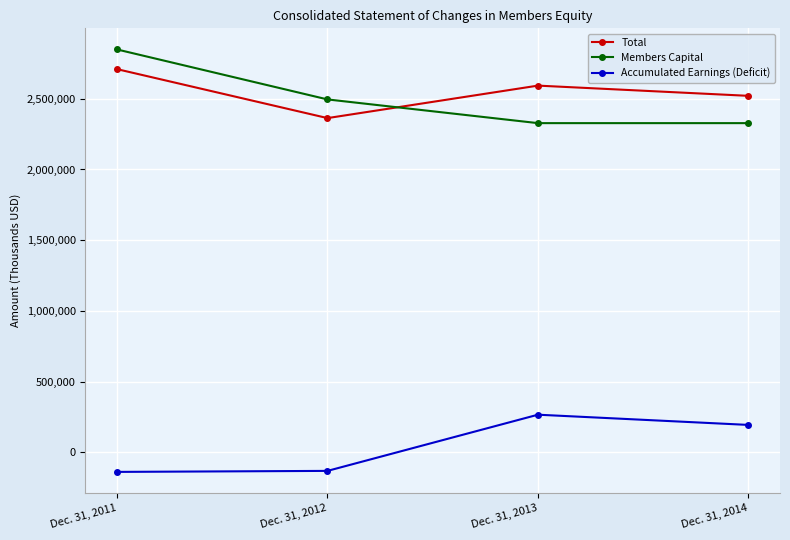

What are all the series names shown in the legend?

Total, Members Capital, Accumulated Earnings (Deficit)